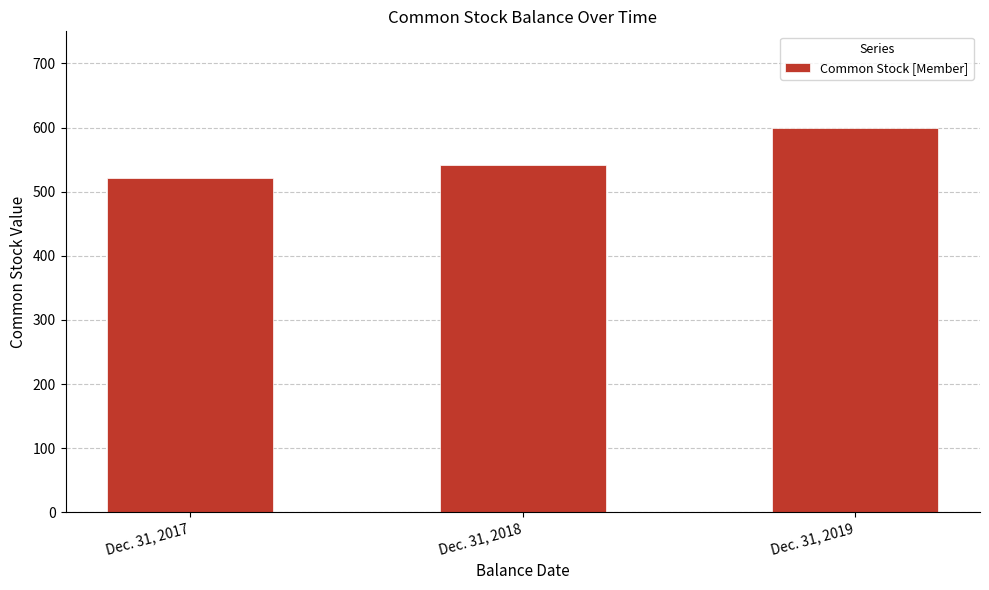

Reading left to right, extract all data points from this chart.

522	541	600